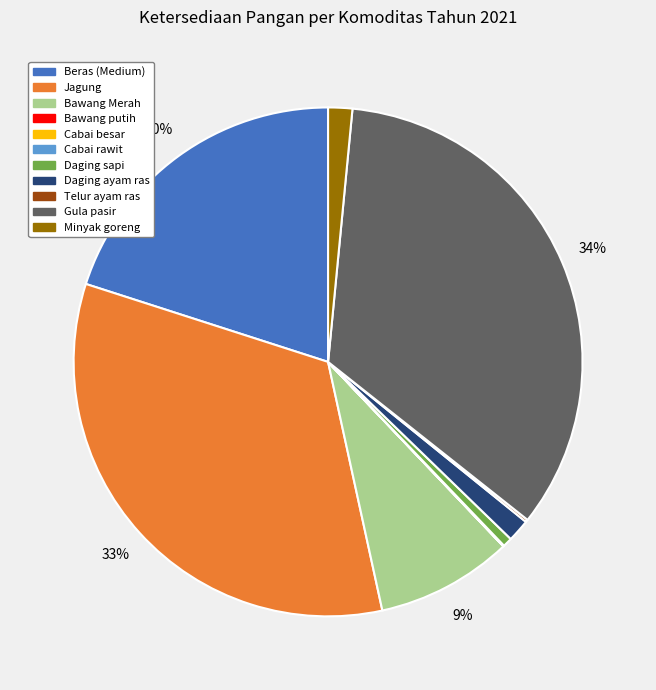

What percentage is the Gula pasir slice, to the nearest percent?

34%